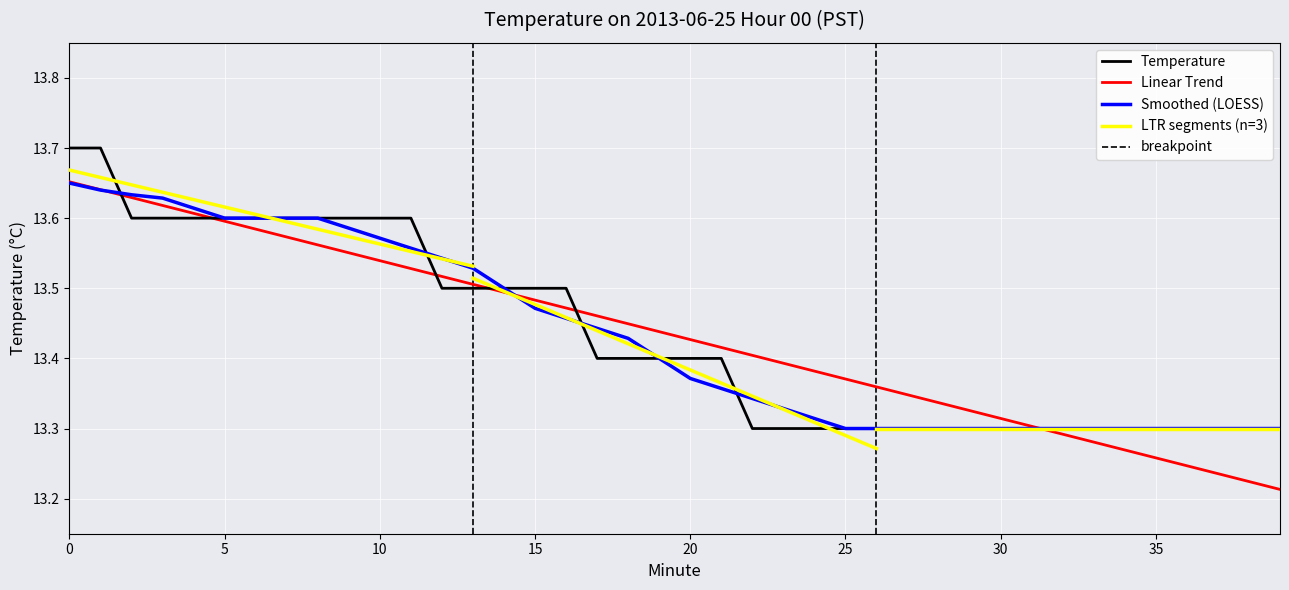

True or false: the data has more than 2 interior local peaks.

False